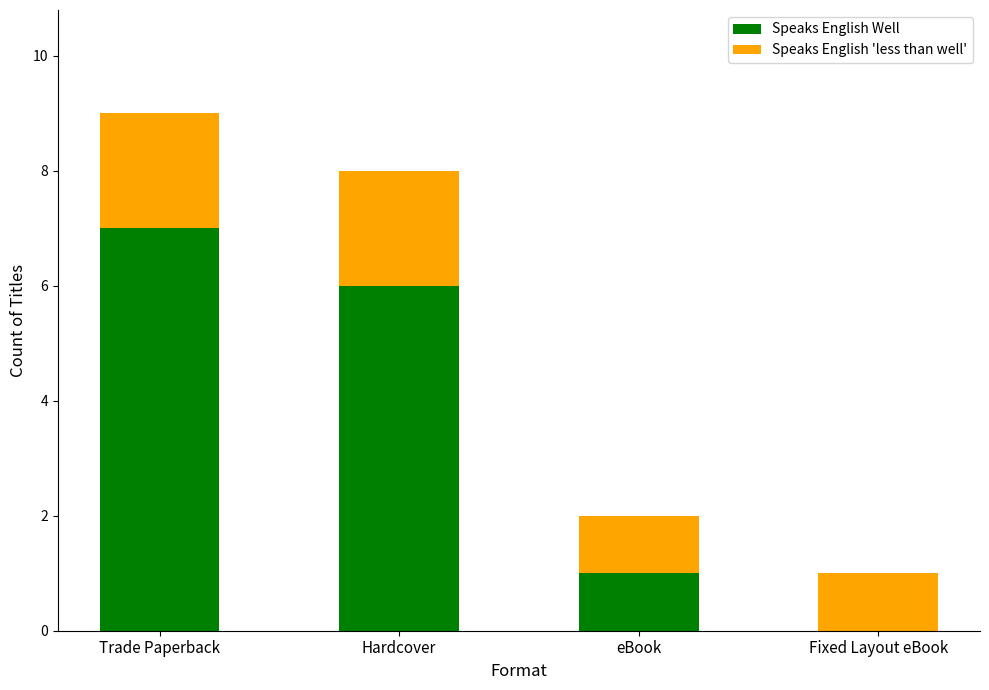

At which category is the sum across all series the highest?

Trade Paperback